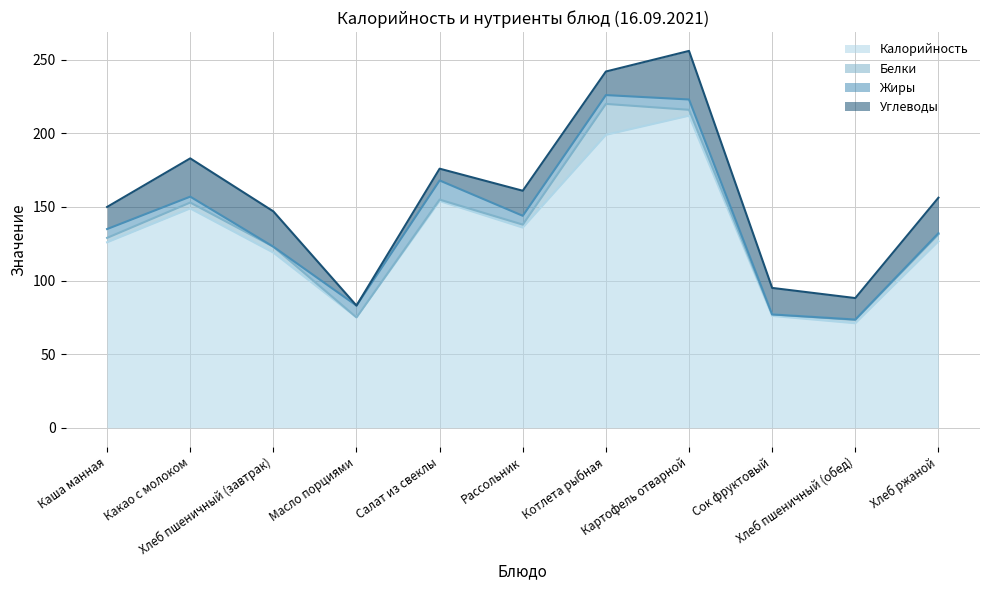

What is the value of the Углеводы point at the 5th from the left?

8.0